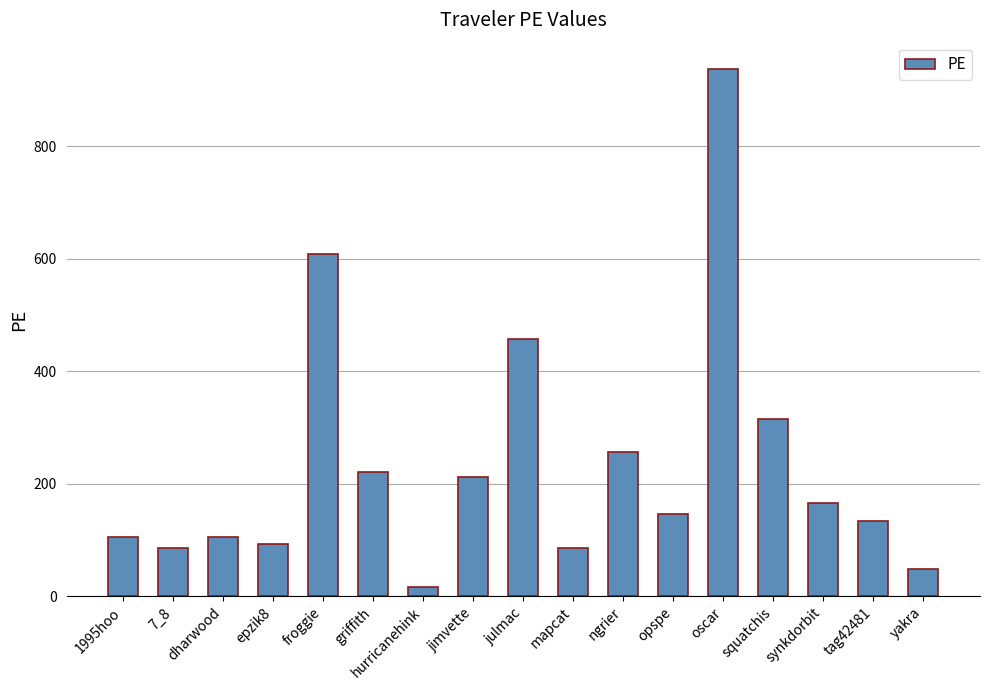

The chart shows a value of 458.2 at julmac. True or false?

True